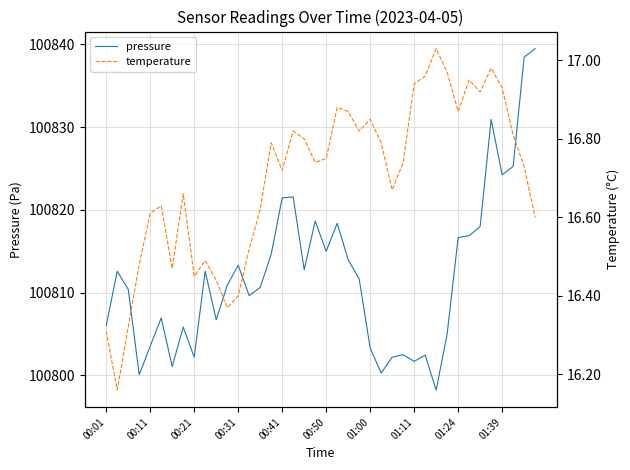

Reading left to right, list all the values displayed in this chart.

pressure: 100806.0	100812.6	100810.4	100800.1	100803.5	100806.9	100801.1	100805.8	100802.2	100812.6	100806.7	100810.9	100813.3	100809.6	100810.6	100814.6	100821.5	100821.6	100812.8	100818.7	100815.0	100818.4	100814.0	100811.7	100803.3	100800.3	100802.2	100802.5	100801.7	100802.4	100798.2	100805.0	100816.7	100816.9	100818.0	100830.9	100824.2	100825.2	100838.5	100839.5
temperature: 16.3	16.2	16.3	16.5	16.6	16.6	16.5	16.7	16.4	16.5	16.4	16.4	16.4	16.5	16.6	16.8	16.7	16.8	16.8	16.7	16.8	16.9	16.9	16.8	16.9	16.8	16.7	16.7	16.9	17.0	17.0	17.0	16.9	16.9	16.9	17.0	16.9	16.8	16.7	16.6